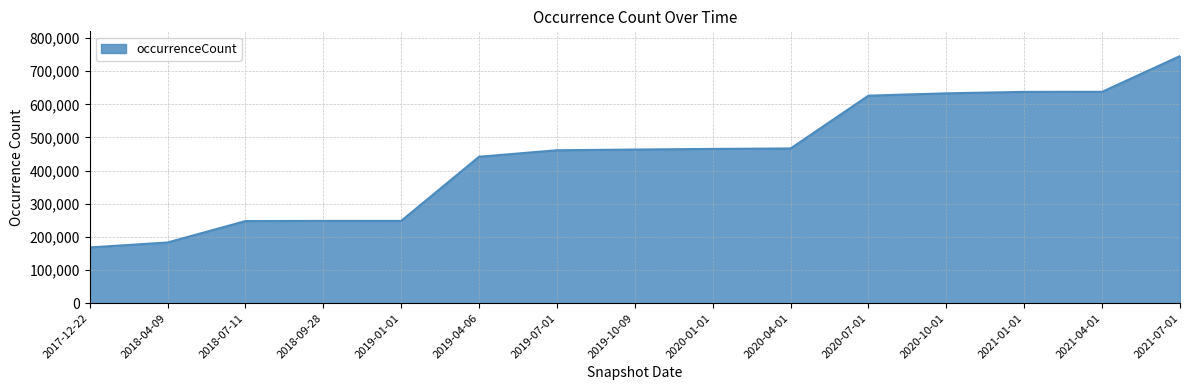

The chart shows a value of 441861 at 2019-04-06. True or false?

True